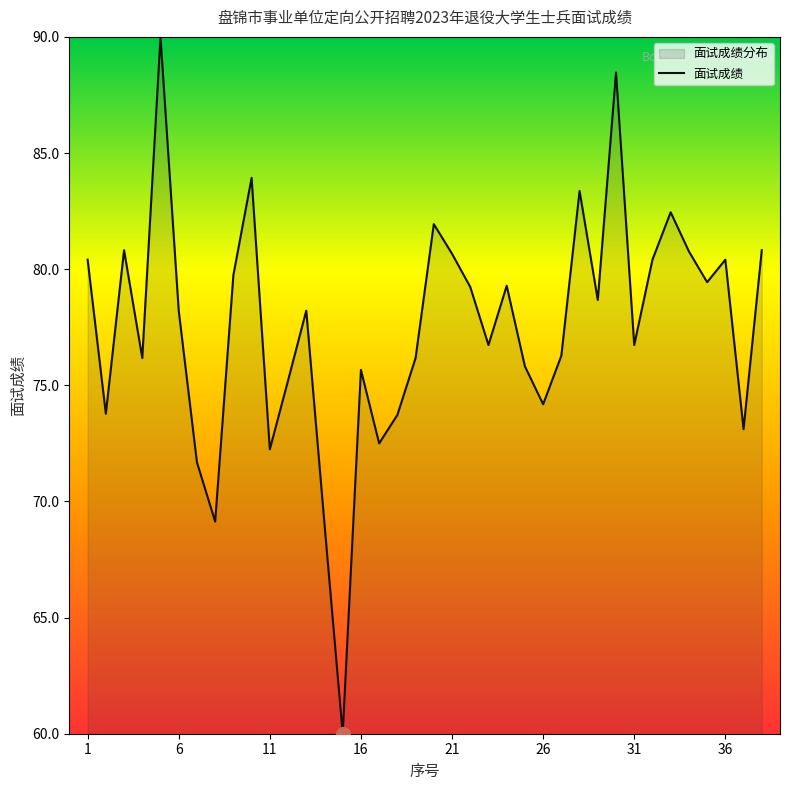

True or false: the data shows 69.1 at 8.

True